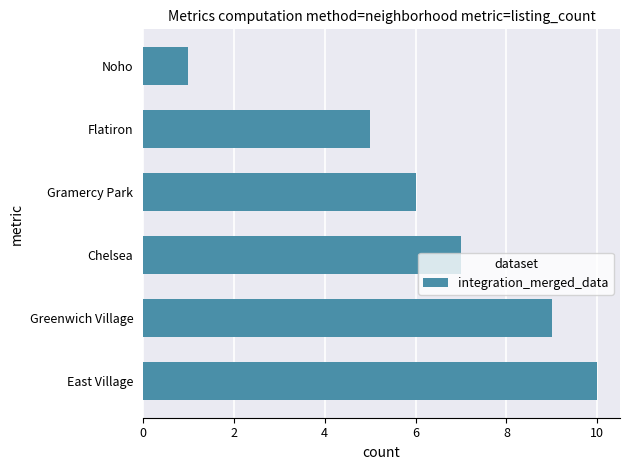

What is the sum of all values?

38